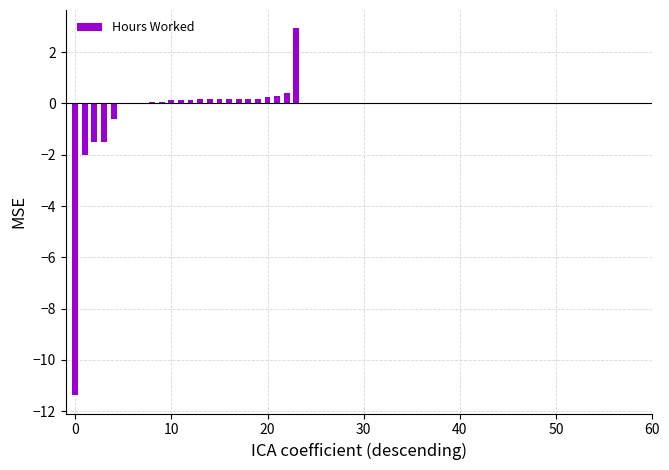

Count the number of data series in this chart.

1